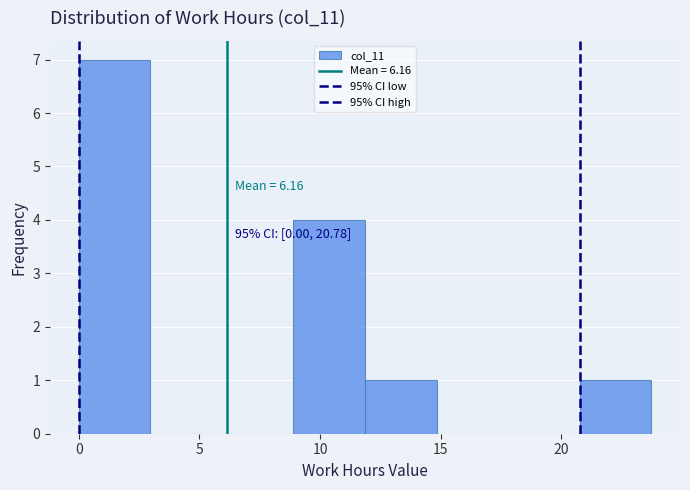

Over which range of the x-axis is the bar tallest?

0.0 to 3.0